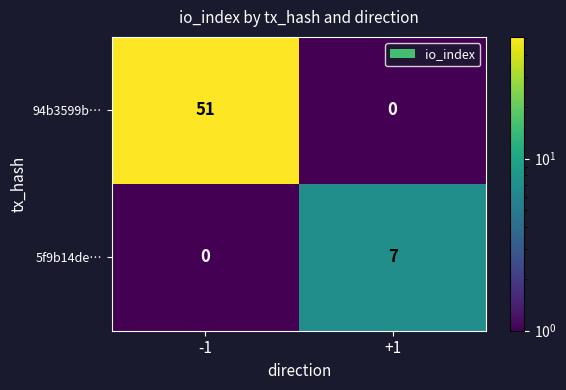

Reading right to left, transcribe all the data shown in this chart.

94b3599b…: +1=0	-1=51
5f9b14de…: +1=7	-1=0